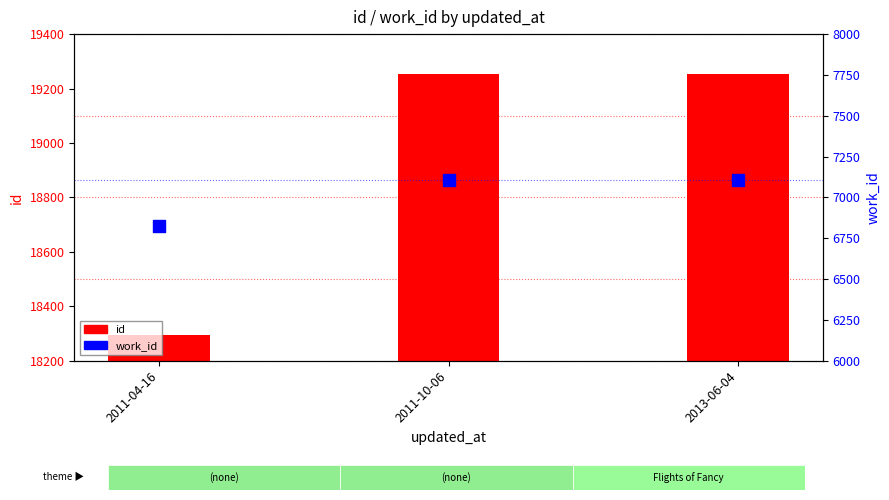

Which series has the largest total across all categories?

id